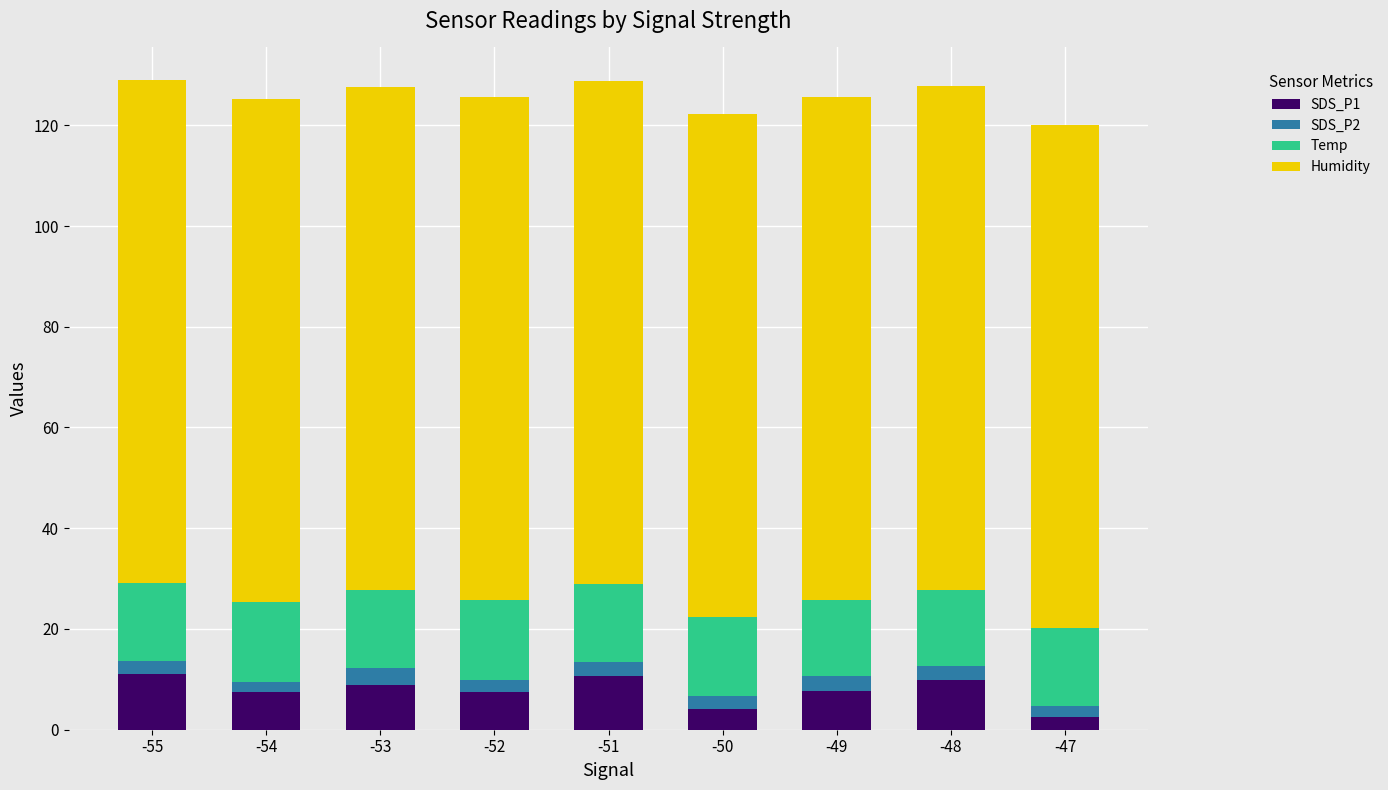

What is the sum of all SDS_P1 values?

69.7